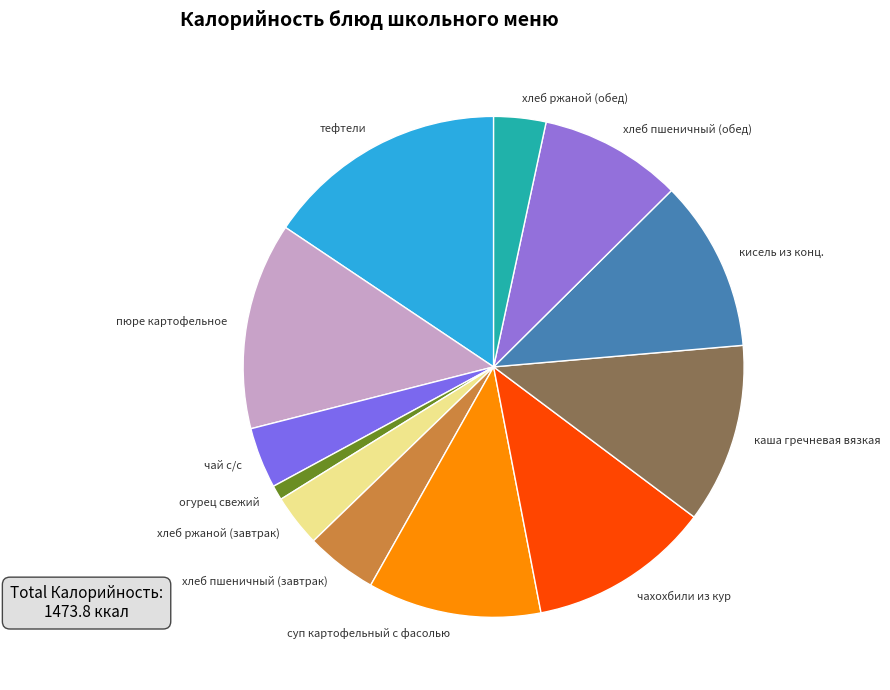

Approximately how many times larger is the value at суп картофельный с фасолью compared to хлеб пшеничный (завтрак)?

2.4